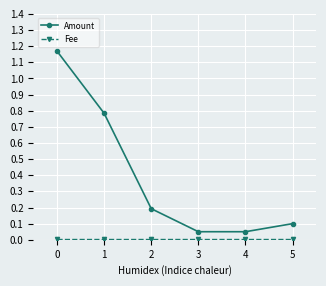

Which series has the largest total across all categories?

Amount